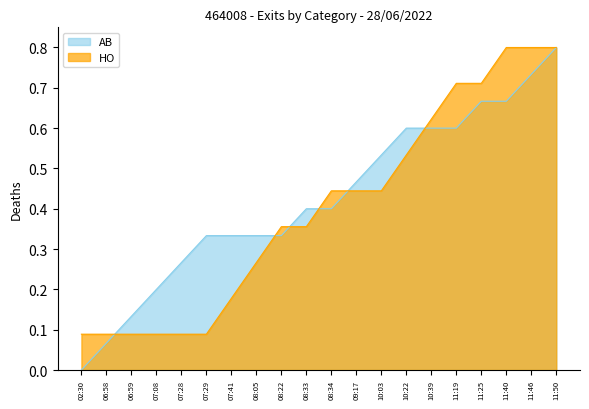

List the labels in order of value, smallest first.

02:30, 06:58, 06:59, 07:08, 07:28, 07:29, 07:41, 08:05, 08:22, 08:33, 08:34, 09:17, 10:03, 10:22, 10:39, 11:19, 11:25, 11:40, 11:46, 11:50